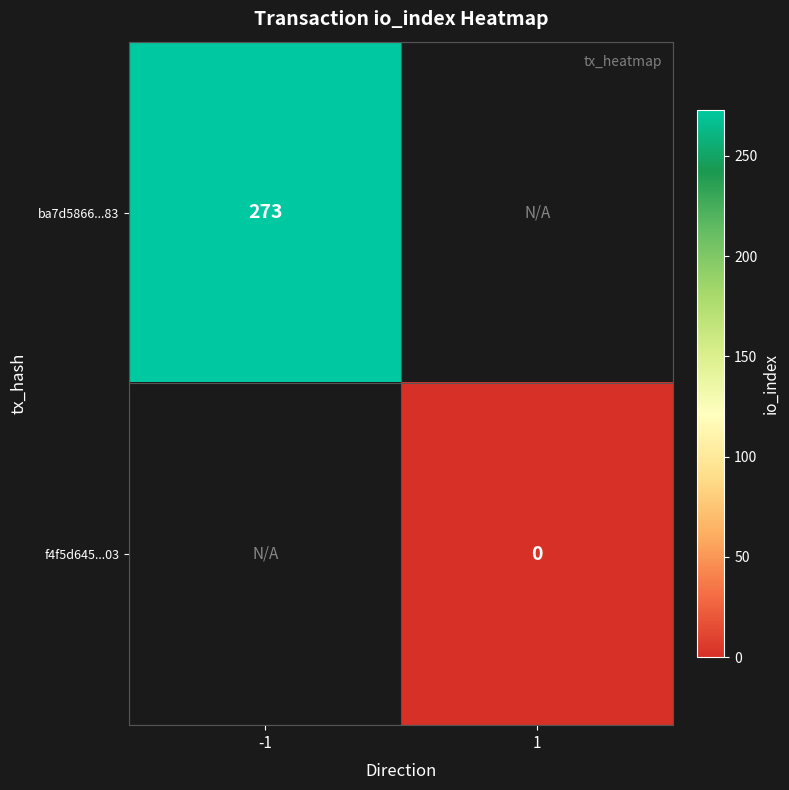

How many data points does each series have?

2